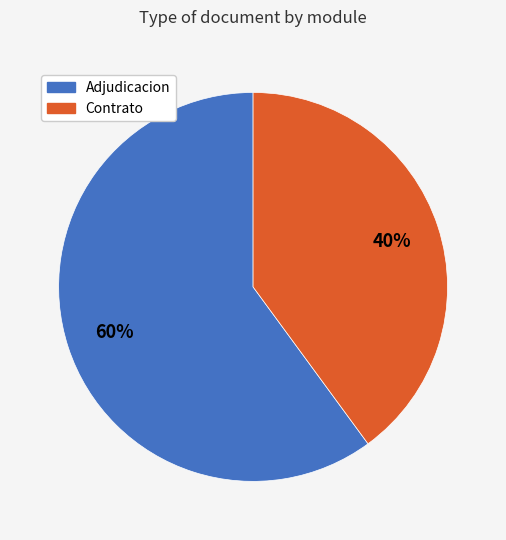

To the nearest percent, what is the average slice percentage?

50%